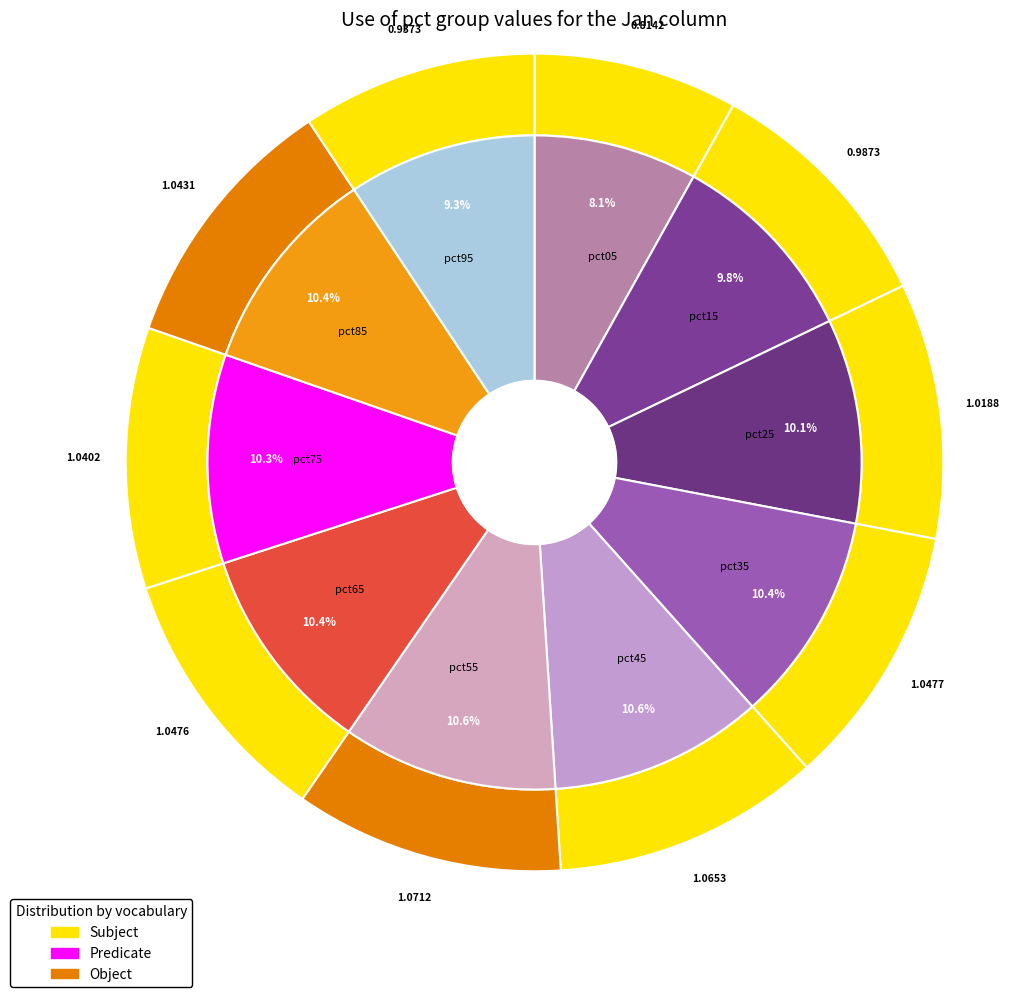

Does any single category account for the majority?

No